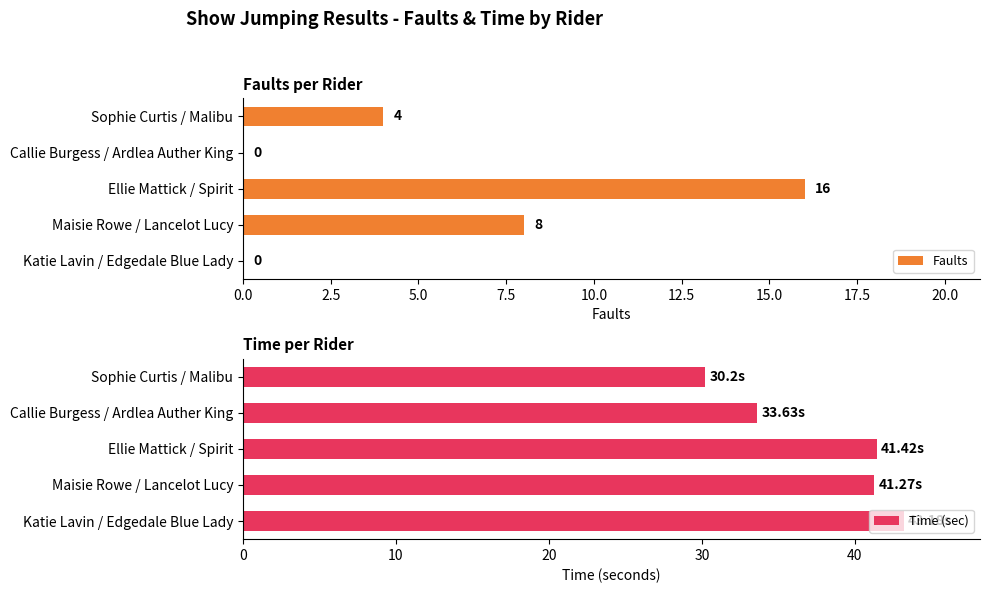

How many values in the Time (sec) series exceed 41?

3